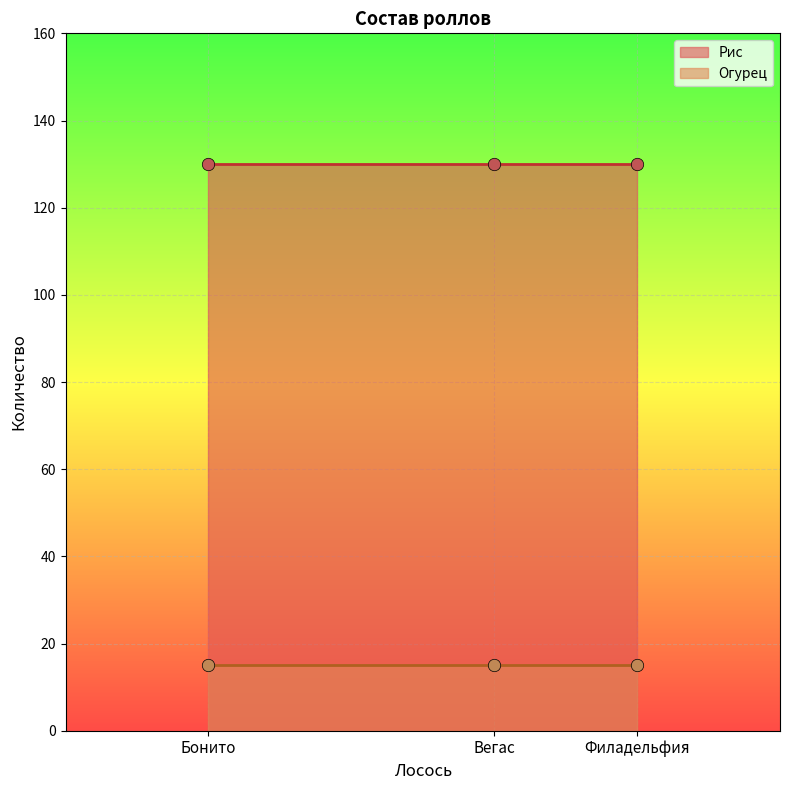

At how many categories does at least one series exceed 24?

3